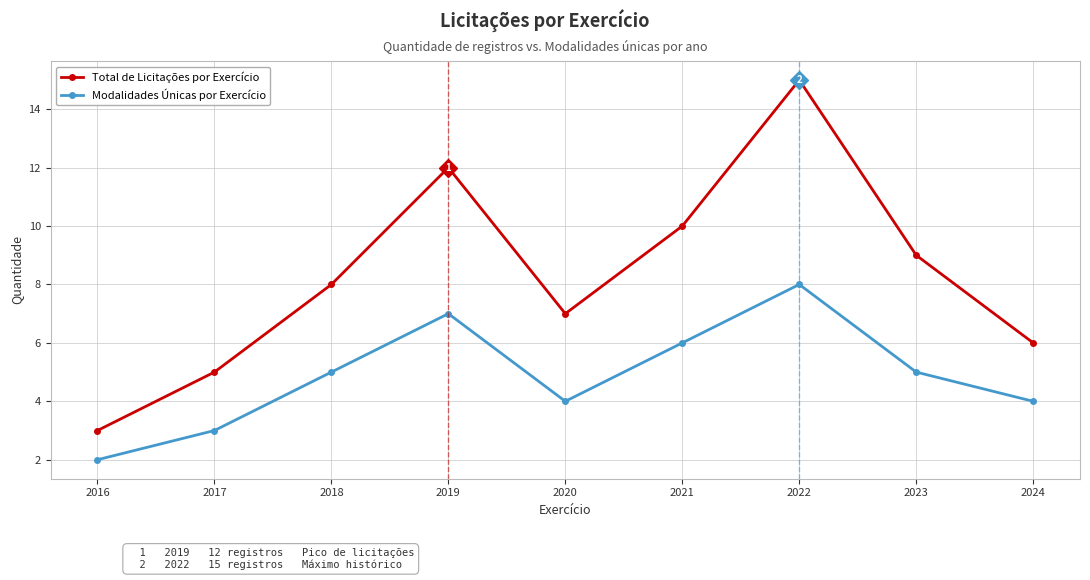

What is the difference between the maximum and second lowest values in the Modalidades Únicas por Exercício series?

5